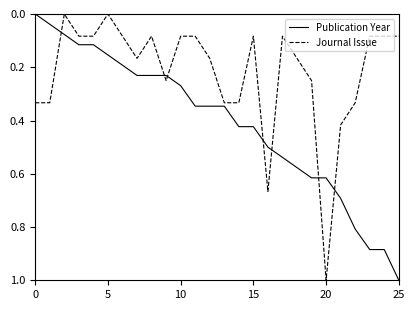

Which series has the largest total across all categories?

Publication Year